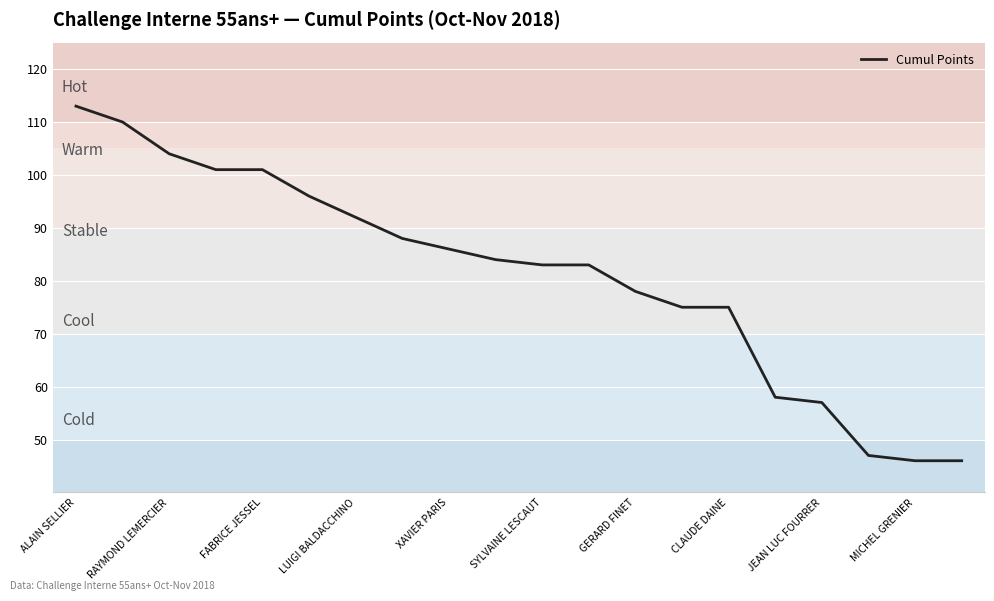

What is the difference between the maximum and minimum values?

67